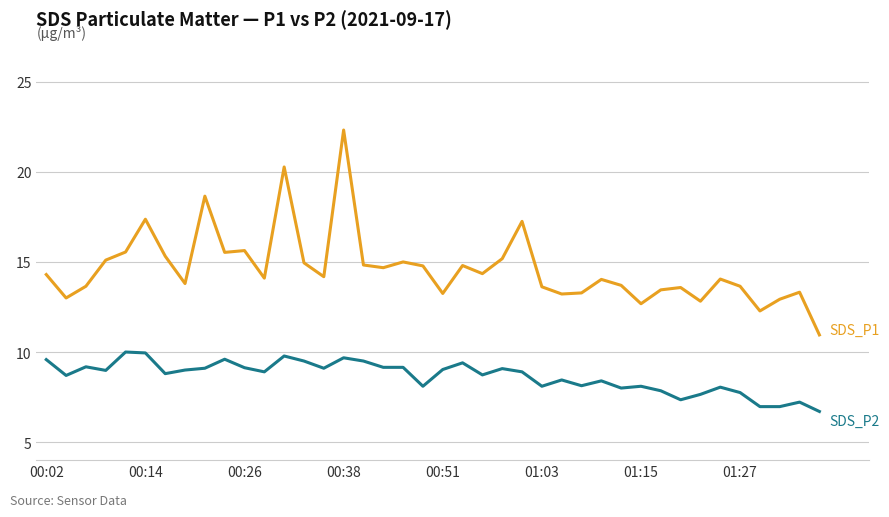

What is the minimum value shown in the chart?

6.7